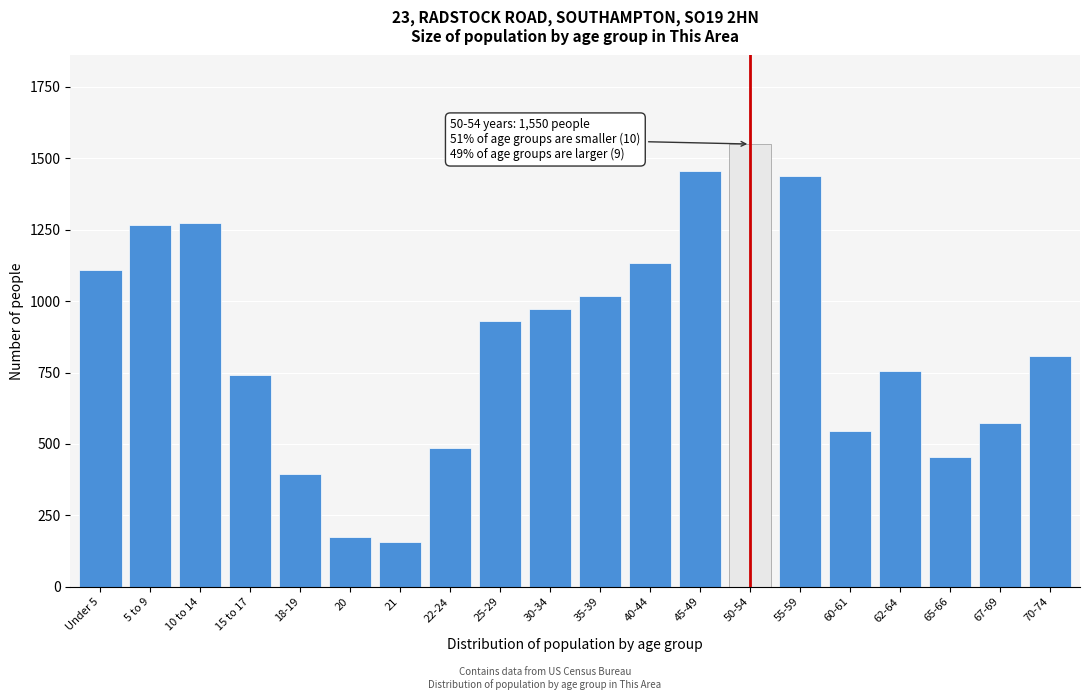

What is the label of the 20th bar from the right?

Under 5